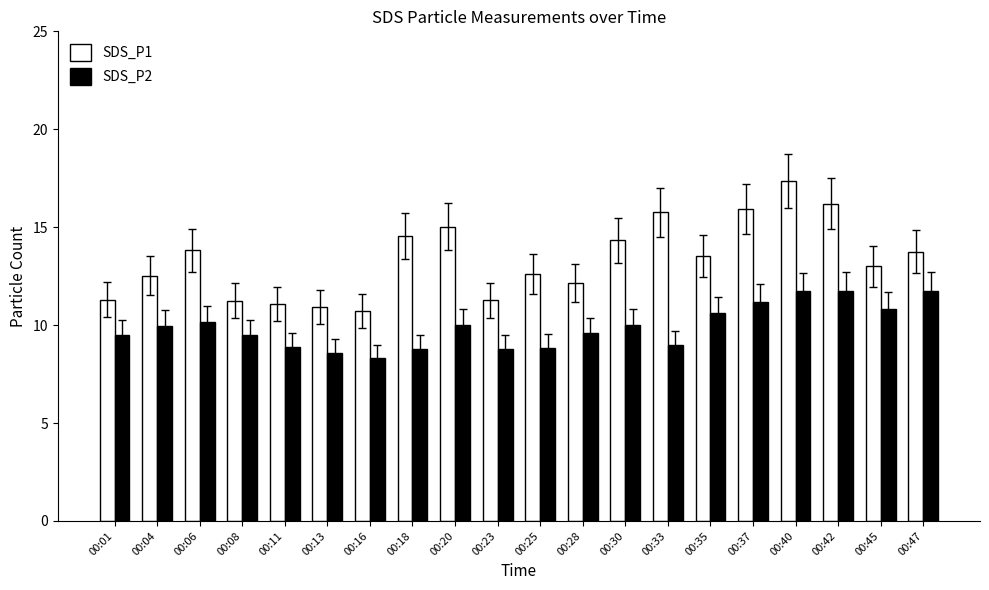

True or false: SDS_P1 has a value of 5.2 at 00:25.

False